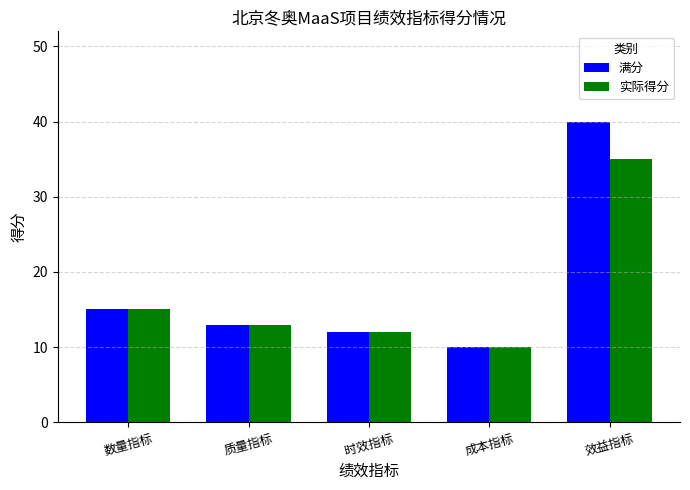

The value of 实际得分 at 效益指标 is 35. True or false?

True